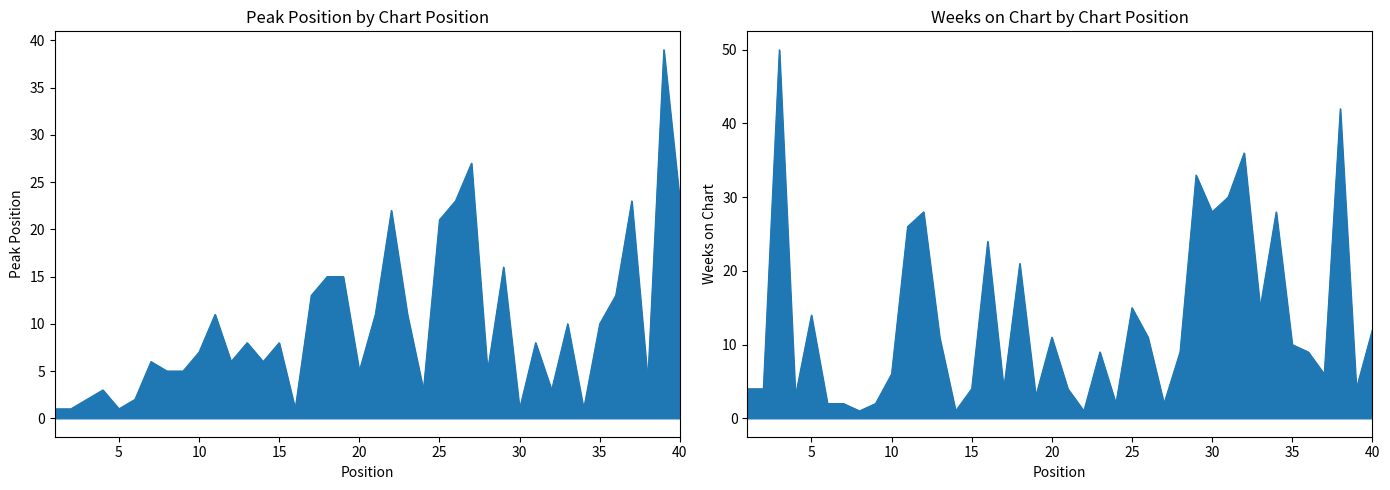

How many lines are shown in the chart?

2